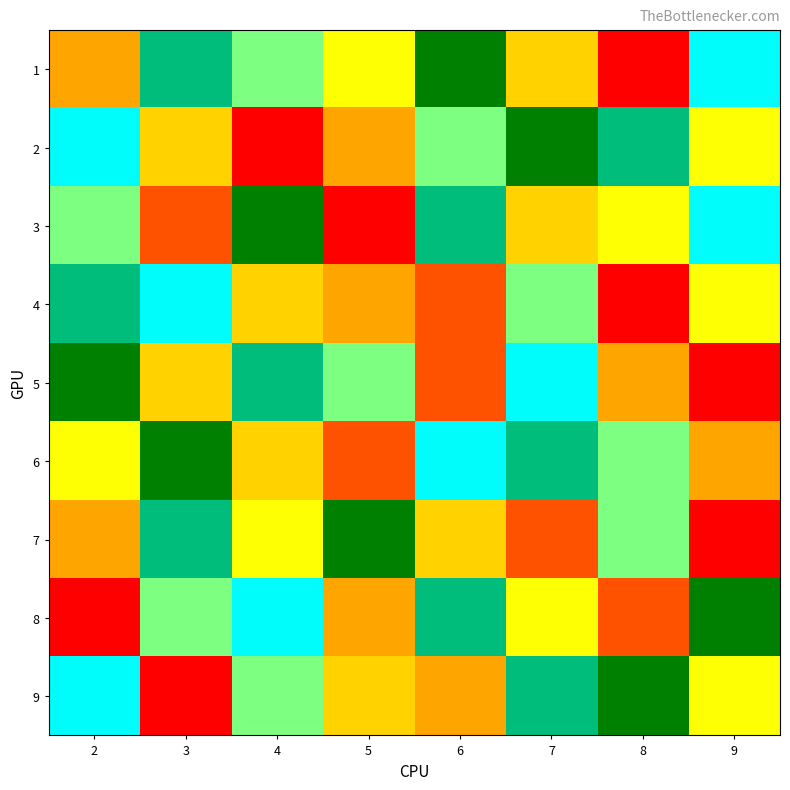

What is the spread (max minus min) of values at 5?

8